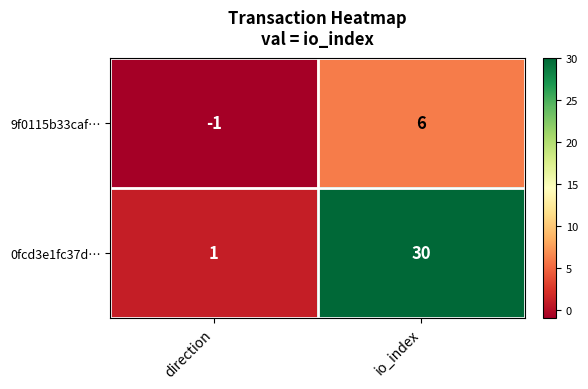

True or false: 9f0115b33caf… has a value of 6 at io_index.

True